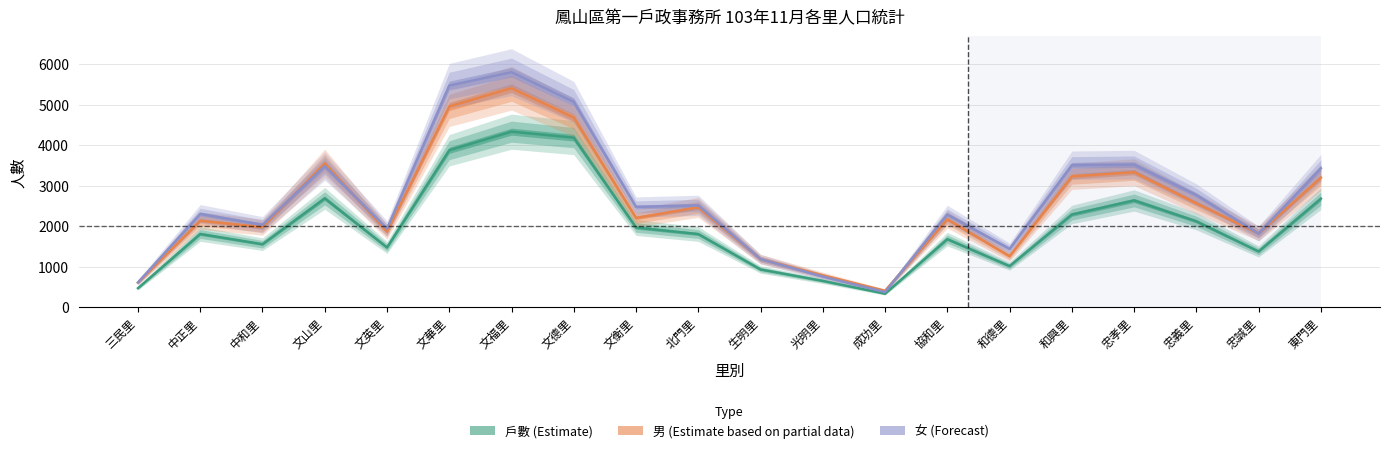

List the series in order of their overall mean, highest first.

女, 男, 戶數